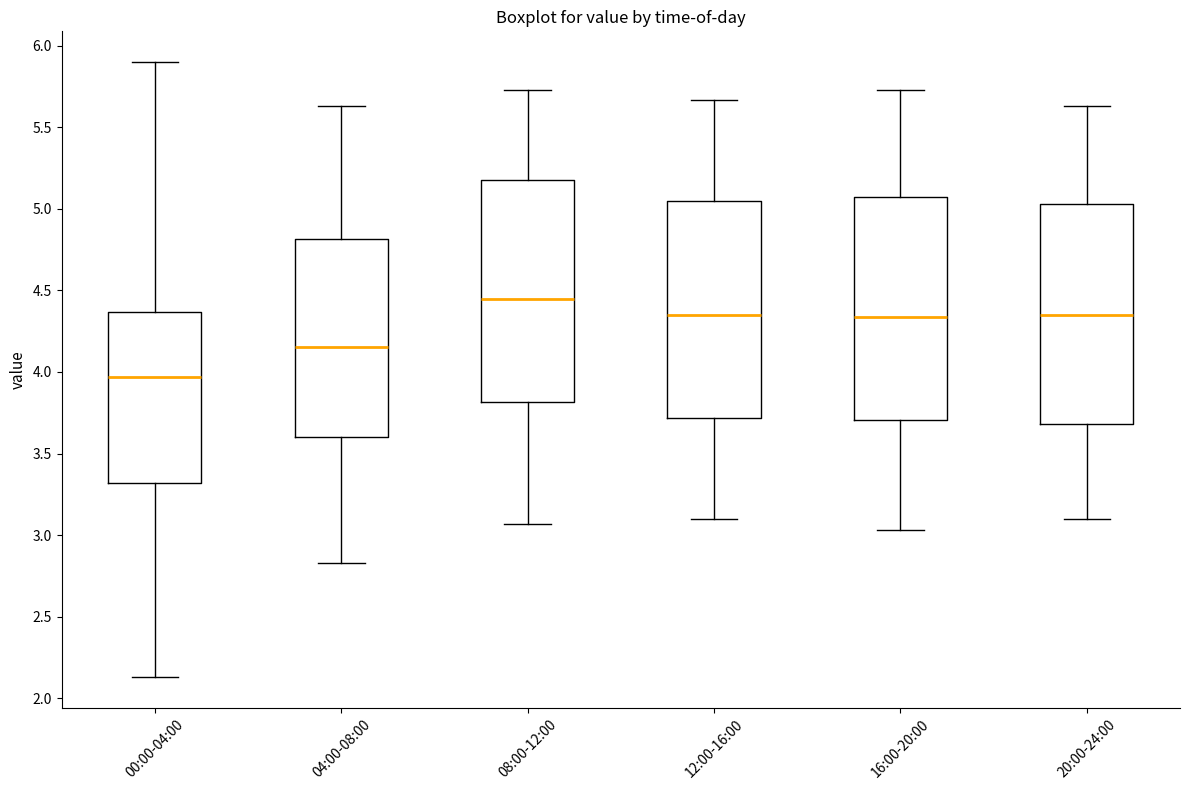

Where is the lower edge of the box for 08:00-12:00 on the y-axis? The values are not printed on the chart, so give them approximately, as read against the axis.

3.80